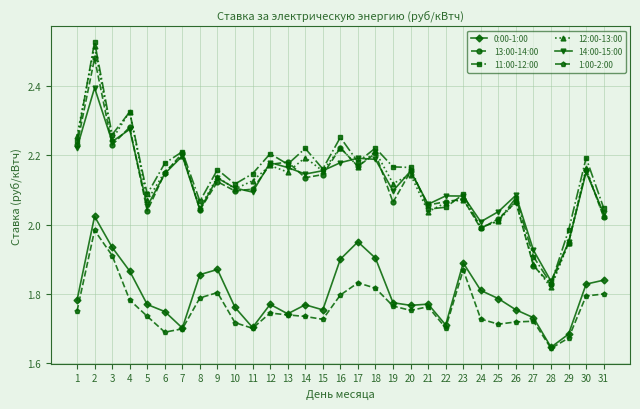

How many interior local peaks does the 13:00-14:00 series have?

11